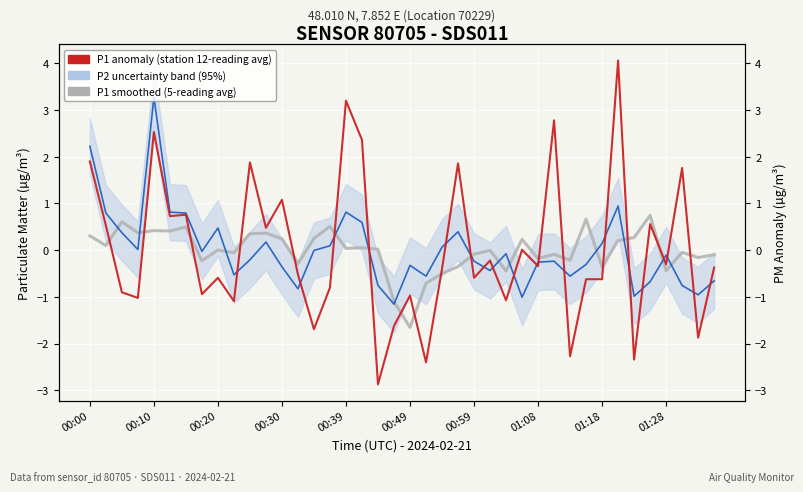

How many series are shown in this chart?

3